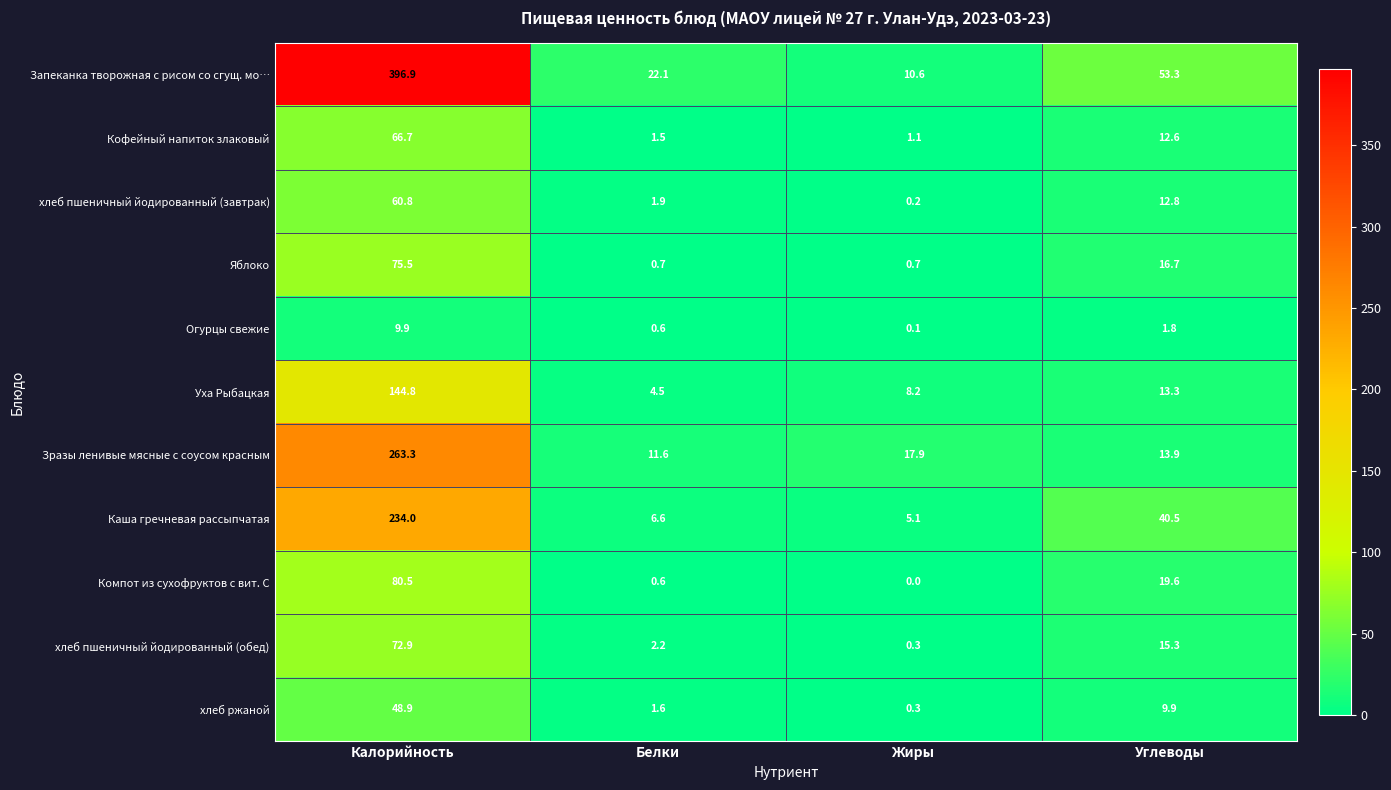

Is it true that Кофейный напиток злаковый equals 12.6 at Углеводы?

True